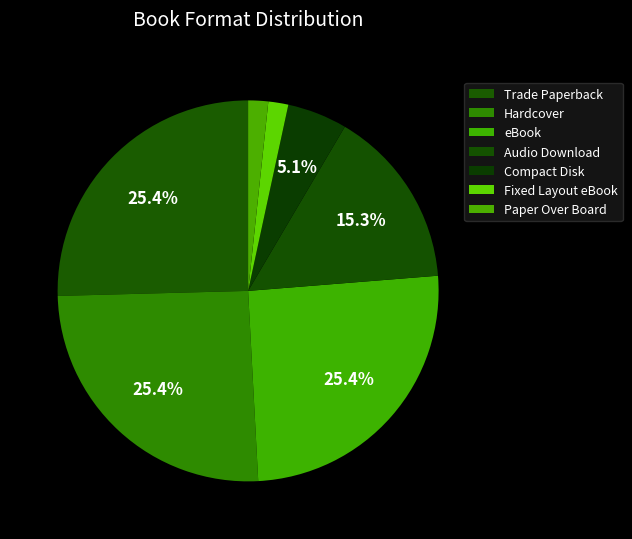

True or false: Compact Disk accounts for 13% of the total.

False